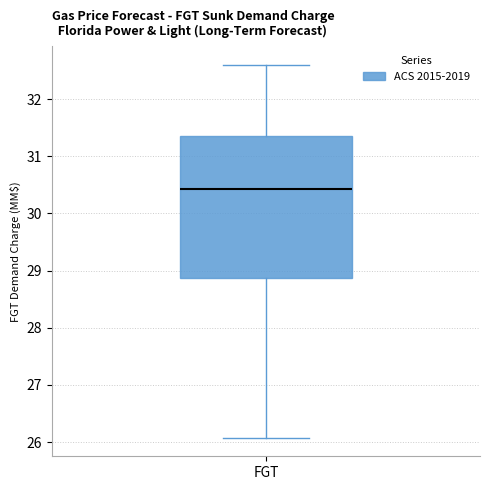

Transcribe this box plot: give where the median line is, the range the box spans, and where the two whiskers end, as read against the y-axis. The values are not printed on the chart, so give them approximately, as read against the axis.

median 30.4, box 28.9 to 31.3, whiskers 26.1 to 32.6